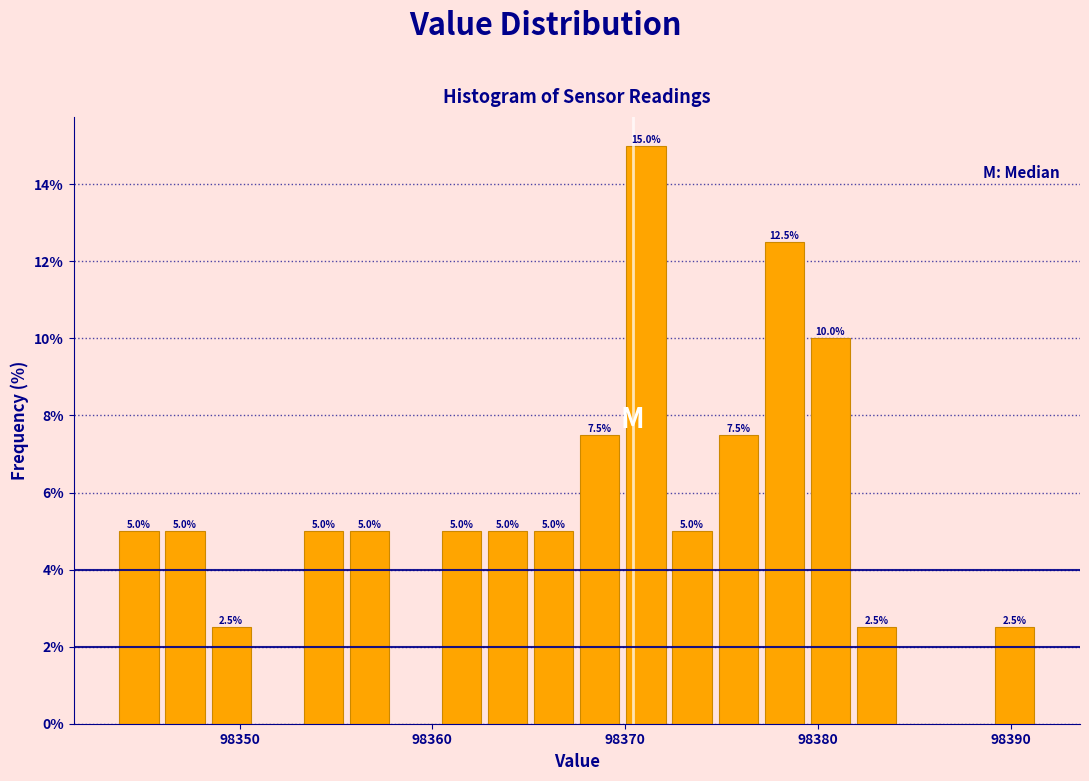

Read against the x-axis, roughly where is the centre of the tallest bar?

98371